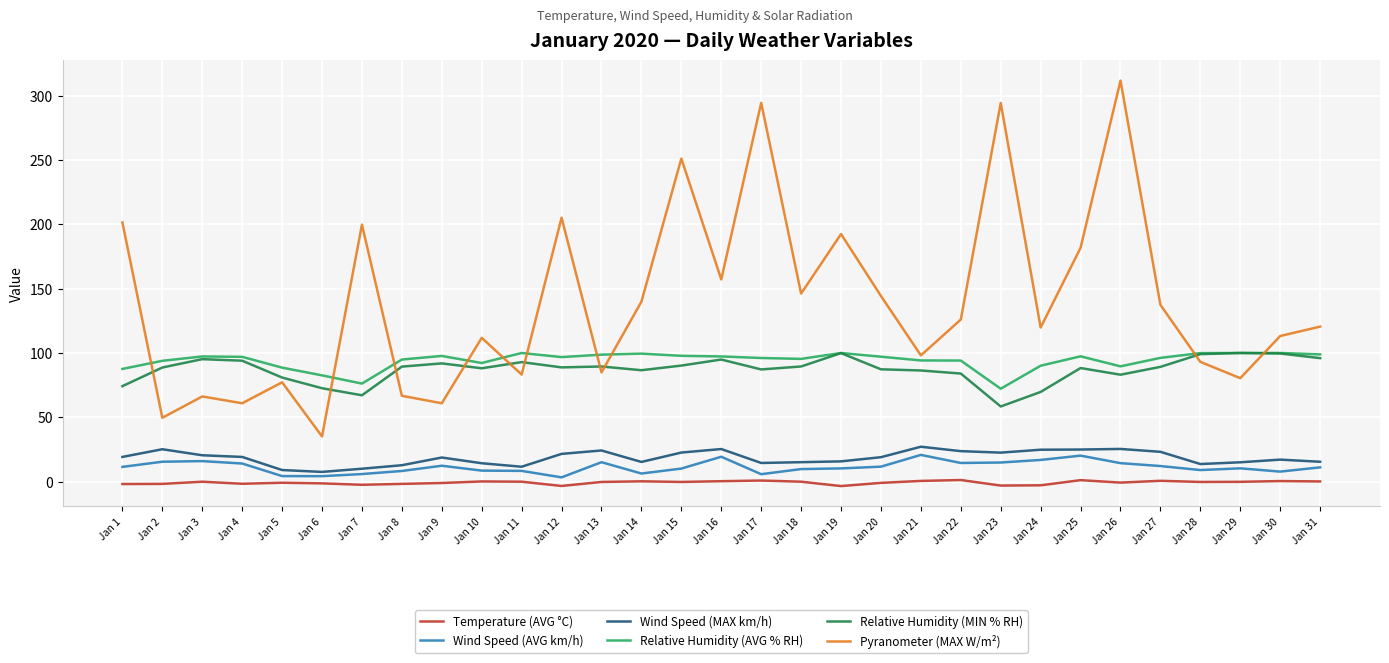

True or false: Pyranometer (MAX W/m²) and Wind Speed (AVG km/h) intersect in this chart.

False